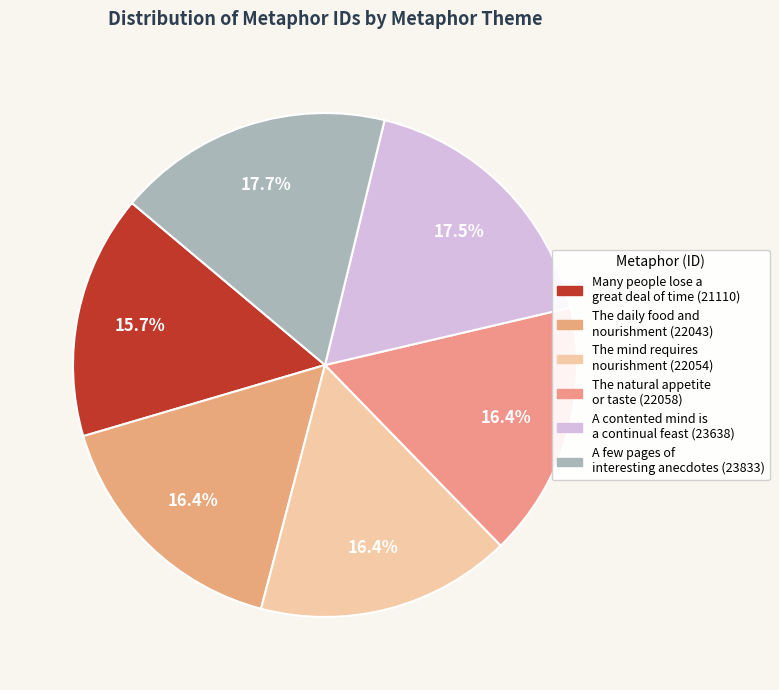

To the nearest percent, what is the difference between the largest and smallest slice percentages?

2%